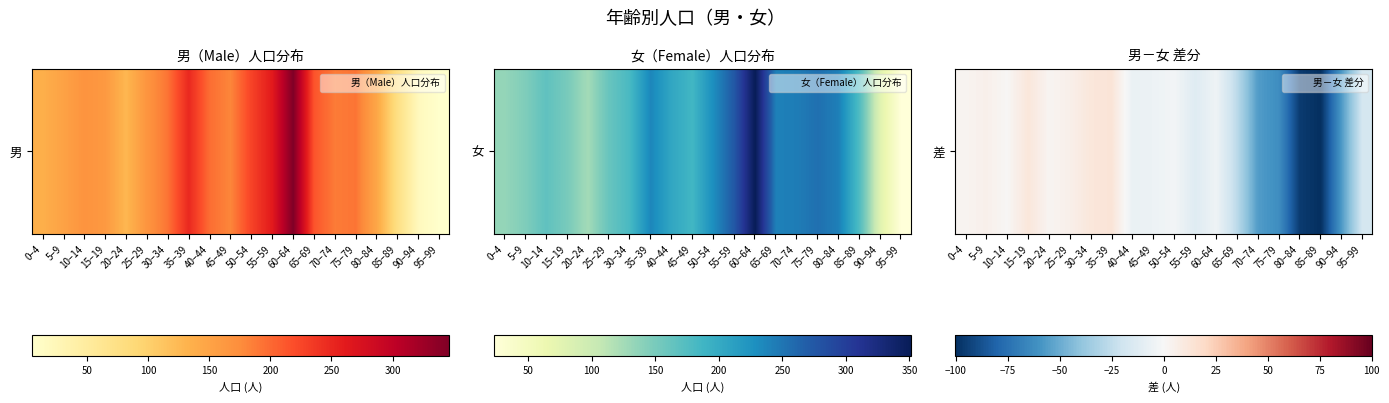

How many data points does each series have?

20